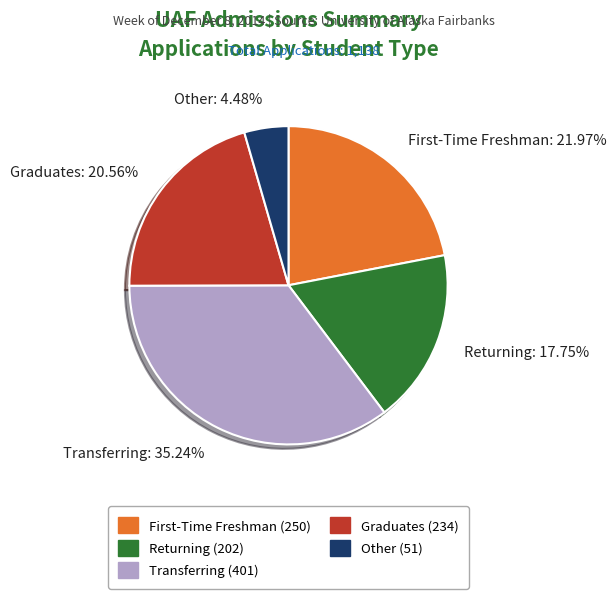

How much of the chart is everything except Transferring?

64.8%